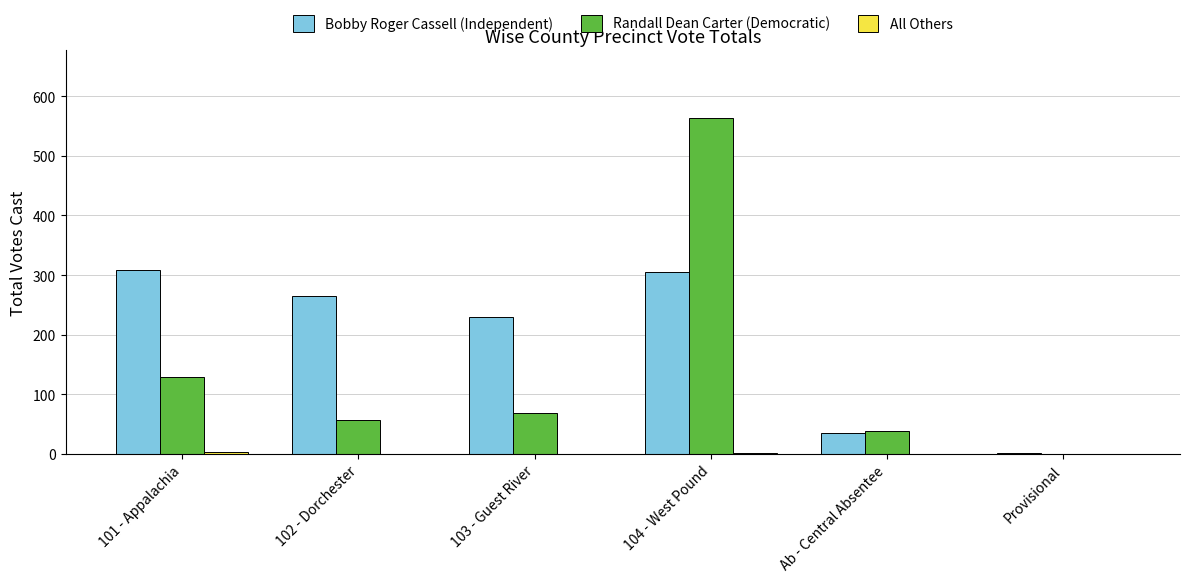

How many groups of bars are there?

6